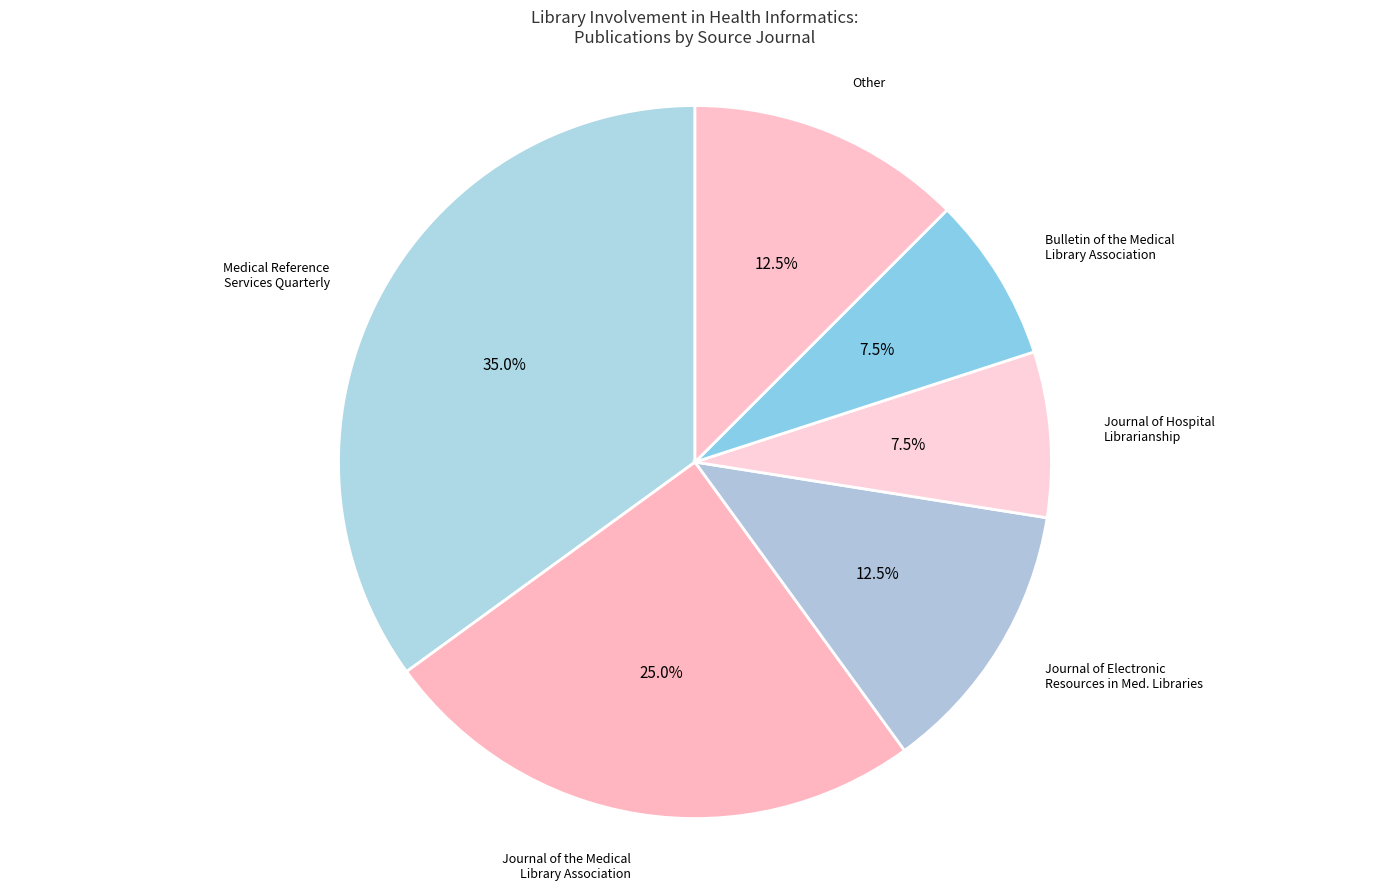

Count the number of slices in the pie.

6